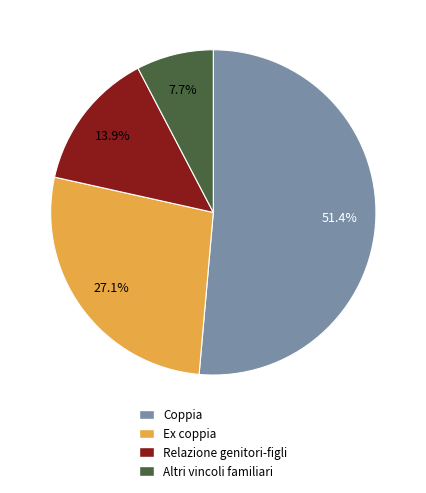

Combined, do Altri vincoli familiari and Relazione genitori-figli account for over 50%?

No